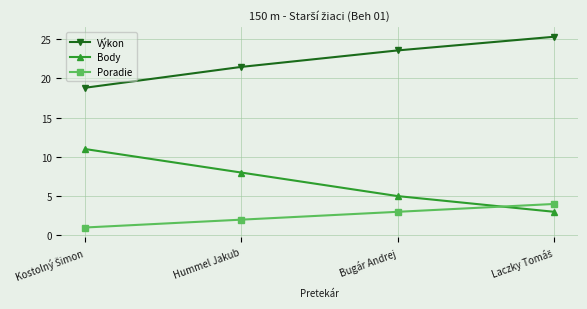

Rank the series at Bugár Andrej from highest to lowest value.

Výkon, Body, Poradie